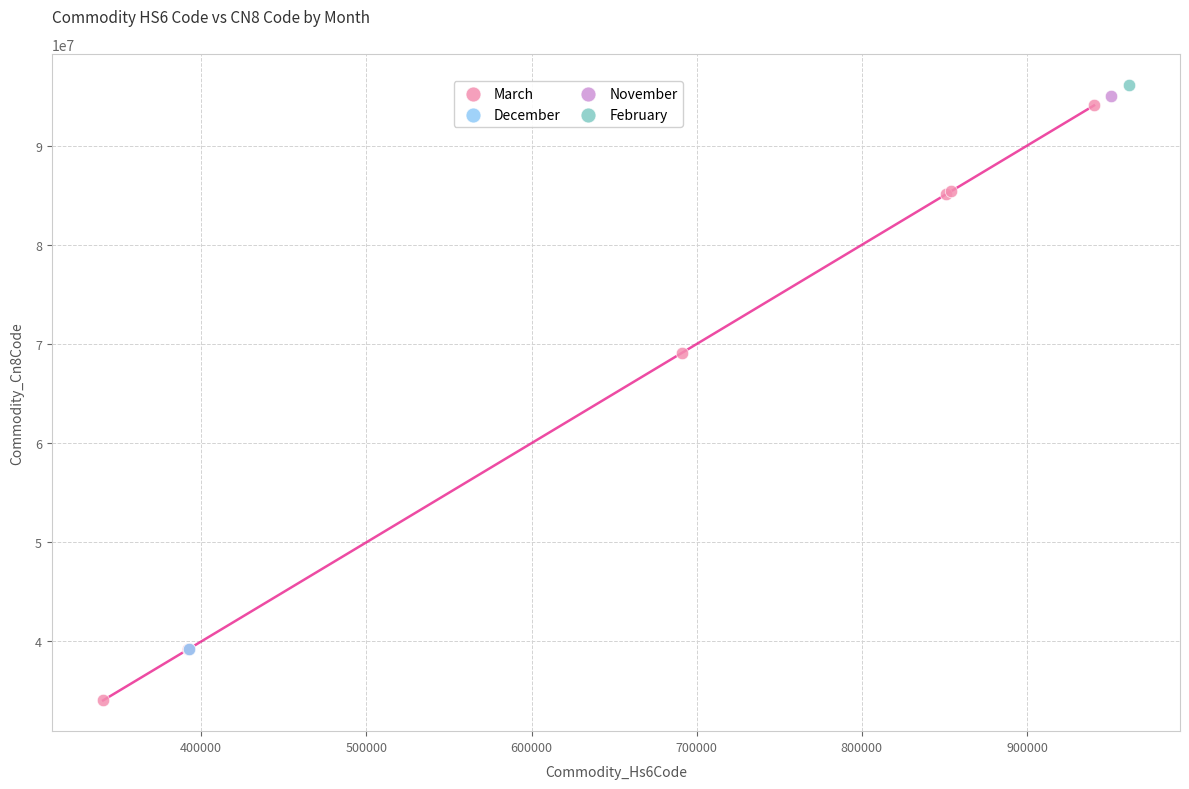

What are all the series names shown in the legend?

March, December, November, February